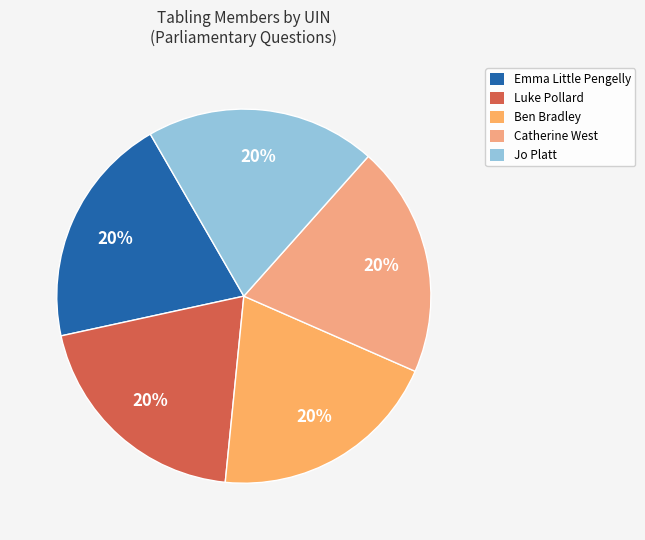

How many slices are in this pie chart?

5